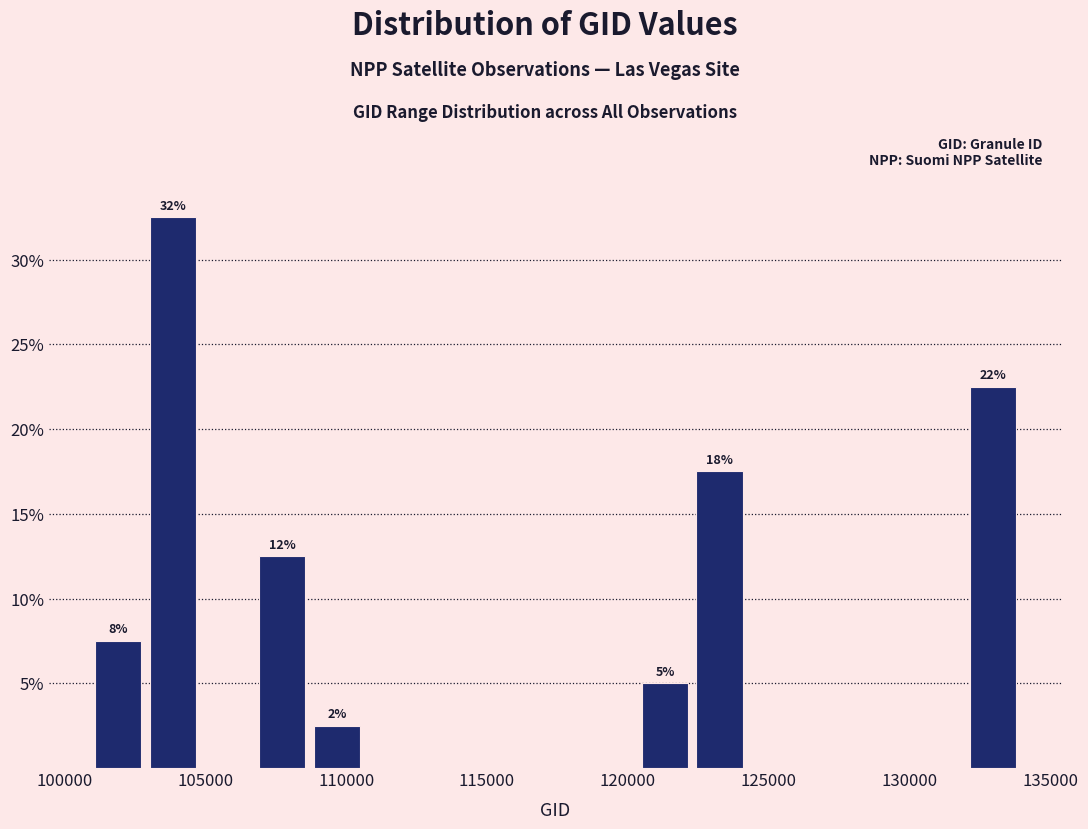

Around what value on the x-axis is the tallest bar? Give the approximate position of its centre, as read against the axis.

104000